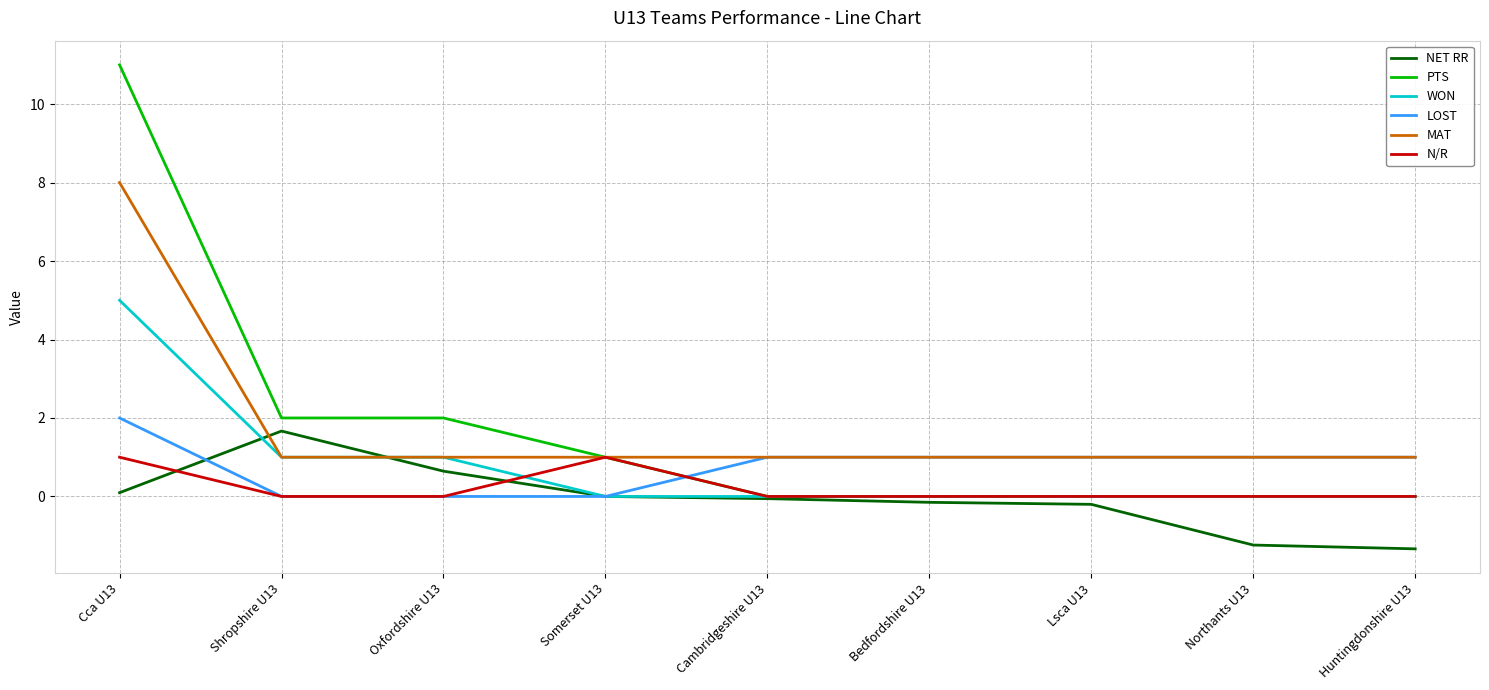

Which label corresponds to the largest value in the chart?

Cca U13